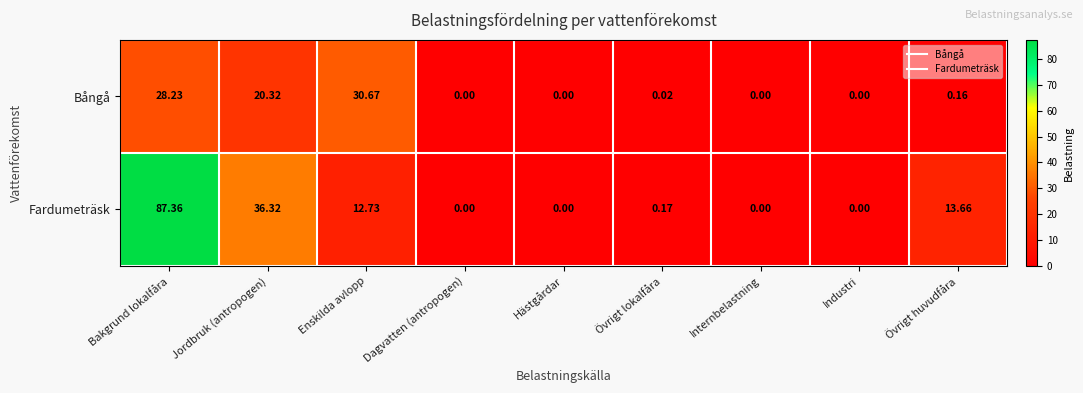

List the series in order of their overall mean, lowest first.

Bångå, Fardumeträsk